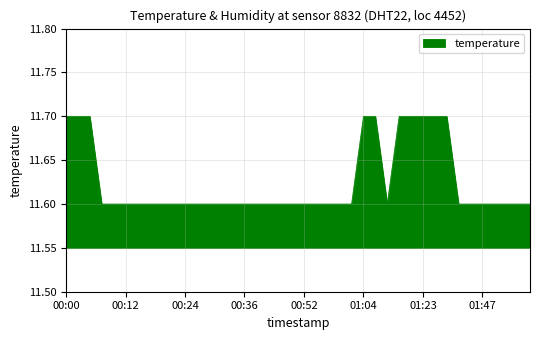

What is the smallest value displayed?

11.6